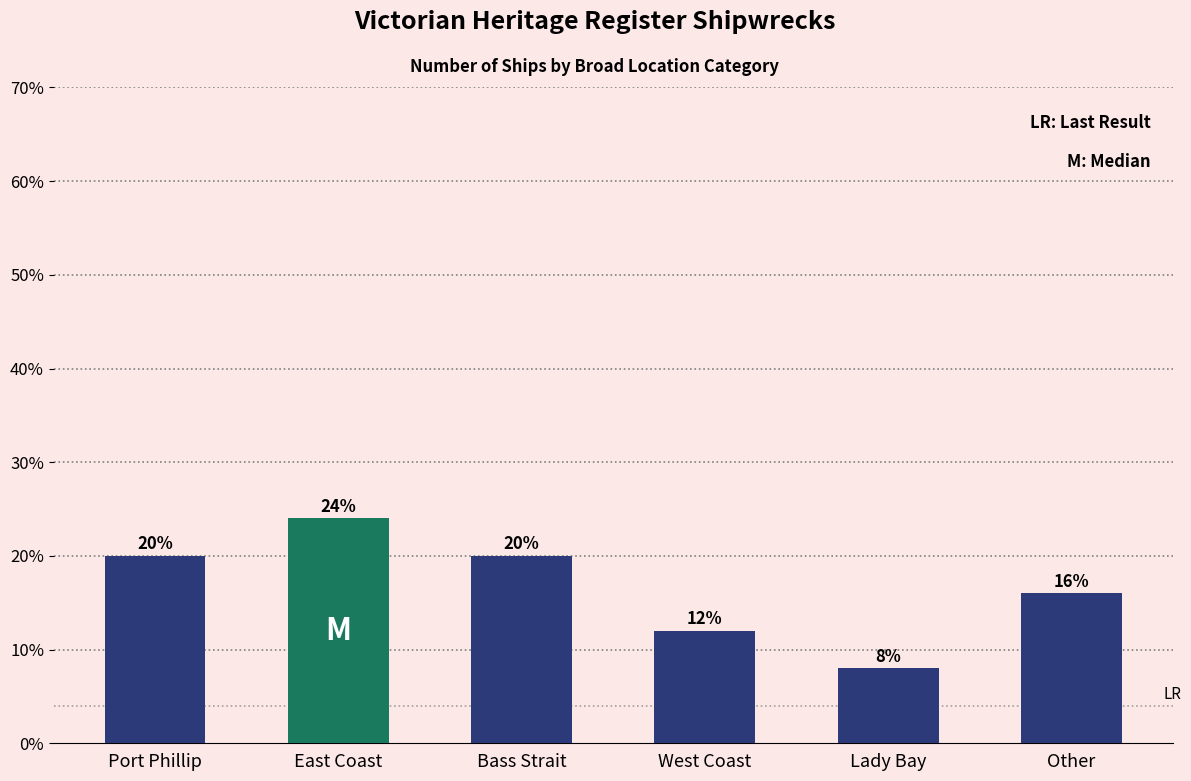

Between Other and Bass Strait, which is larger?

Bass Strait